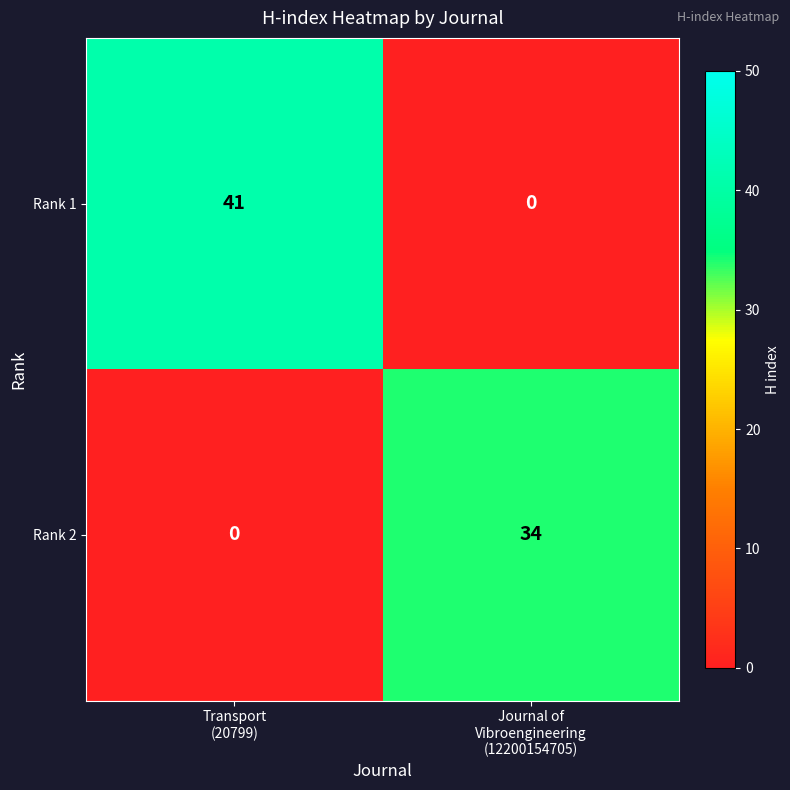

What is the average value of the Rank 2 series?

17